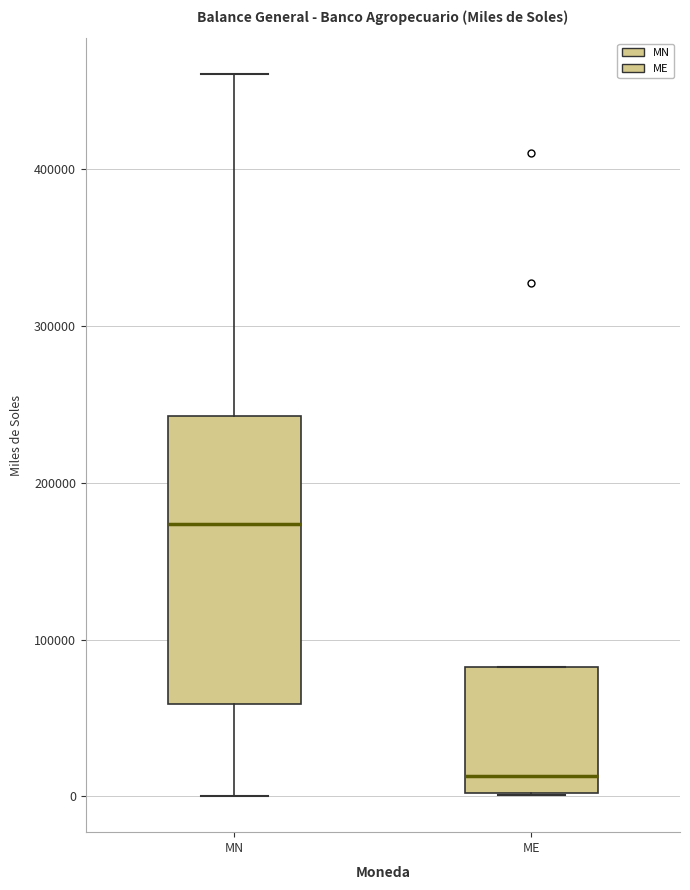

Reading left to right, read every box against the y-axis: the position of its median line, the range the box covers, and the ends of its whiskers. The values are not printed on the chart, so give them approximately, as read against the axis.

MN: median 170000, box 60000 to 240000, whiskers 0 to 460000
ME: median 10000, box 0 to 80000, whiskers 0 to 80000